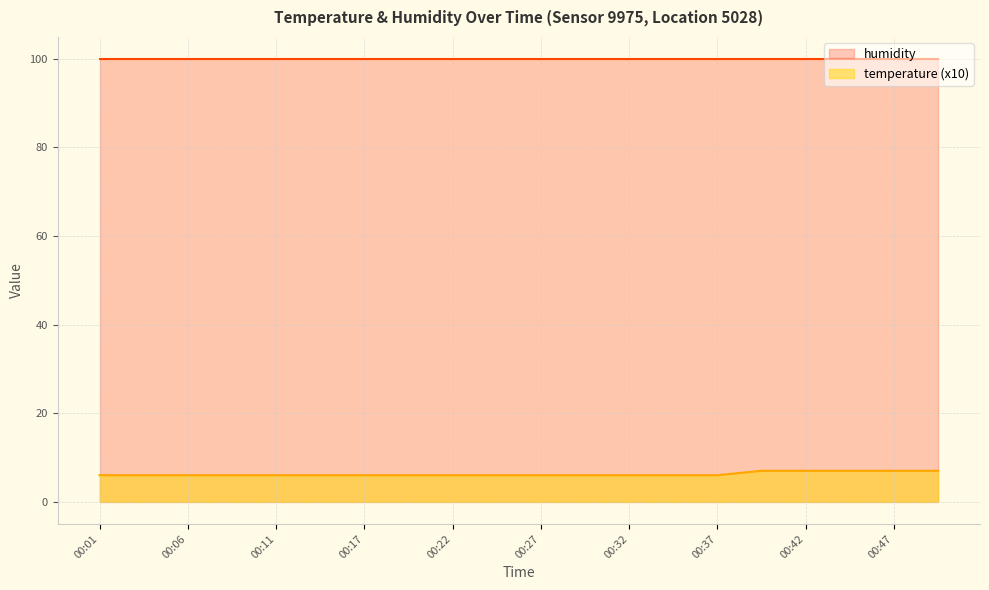

Where is the data nearest to the value 6?

00:01